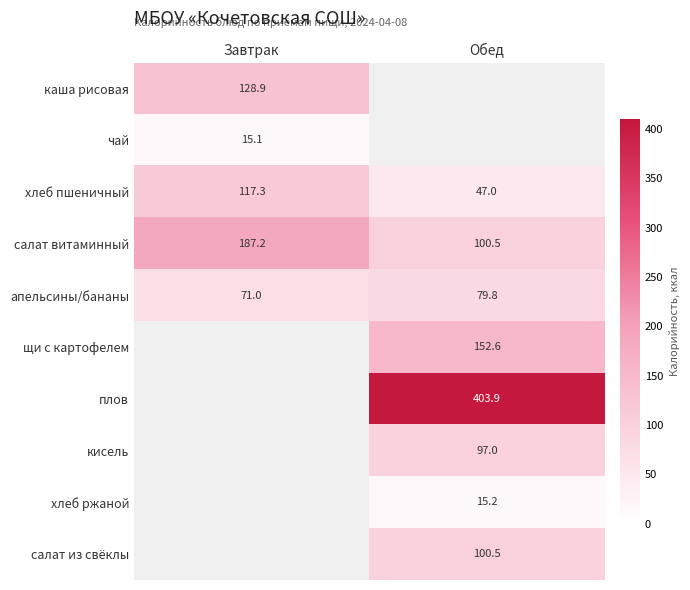

List the labels in order of апельсины/бананы value, smallest first.

Завтрак, Обед